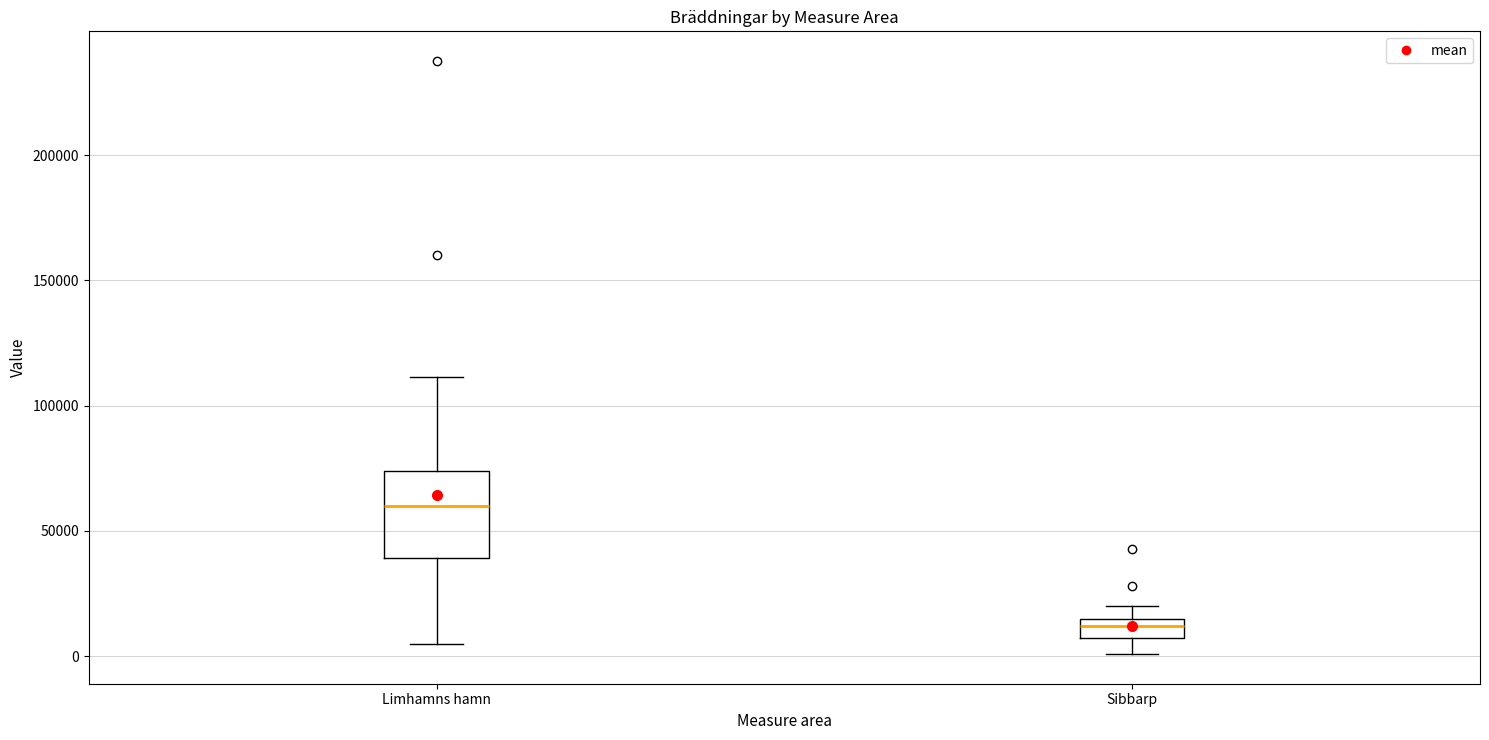

Reading left to right, transcribe this box plot: for each box, give where its median line is, the range the box spans, and where its two whiskers end, as read against the y-axis. The values are not printed on the chart, so give them approximately, as read against the axis.

Limhamns hamn: median 60000, box 40000 to 75000, whiskers 5000 to 110000
Sibbarp: median 10000, box 5000 to 15000, whiskers 0 to 20000